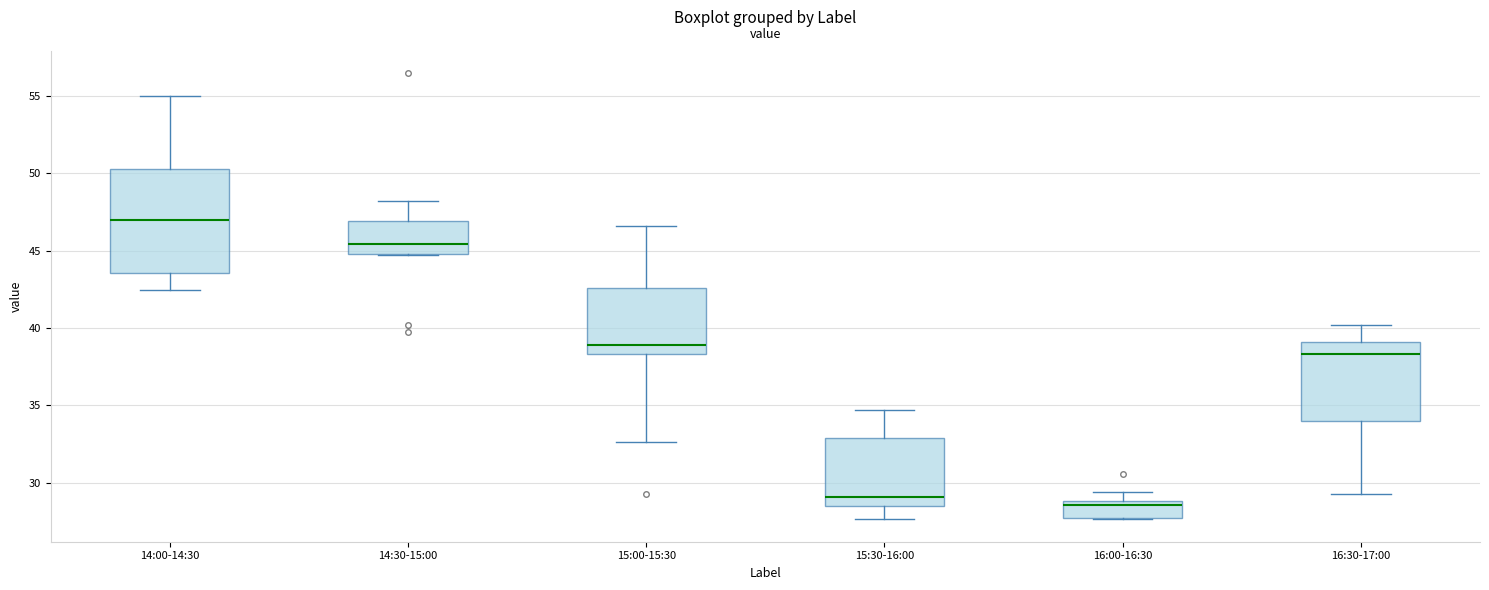

Comparing the boxes themselves (not the whiskers), which one is the tallest?

14:00-14:30